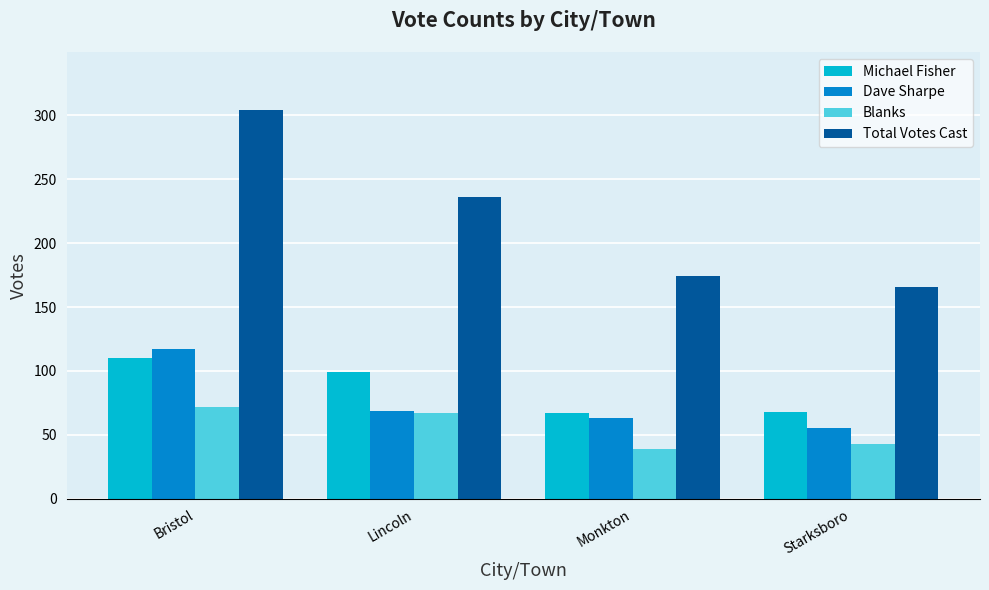

At which label is Michael Fisher closest to 88?

Lincoln